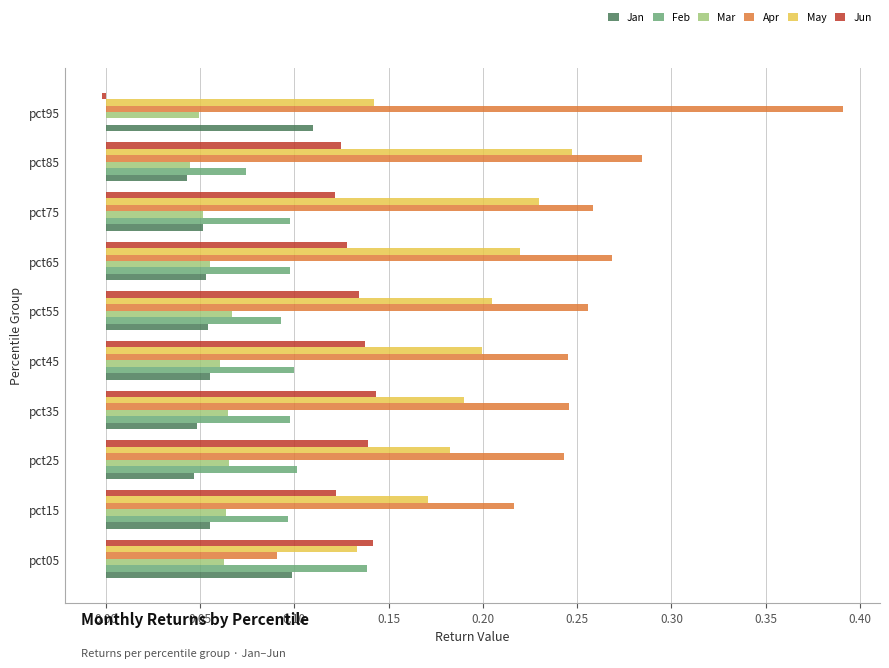

Which label corresponds to the largest value in the chart?

pct95